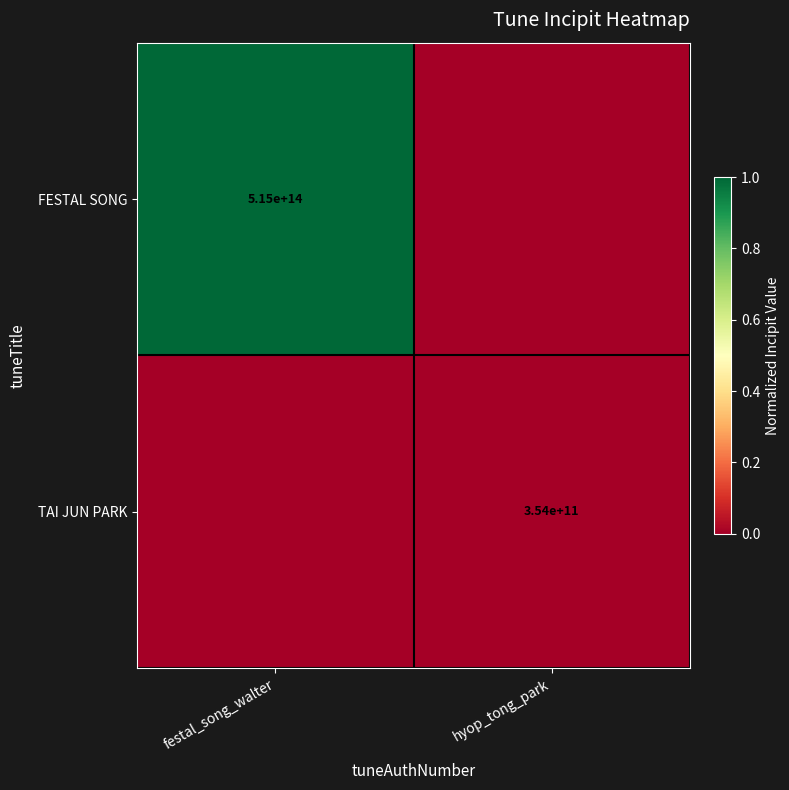

The value of FESTAL SONG at festal_song_walter is 131697780041659. True or false?

False